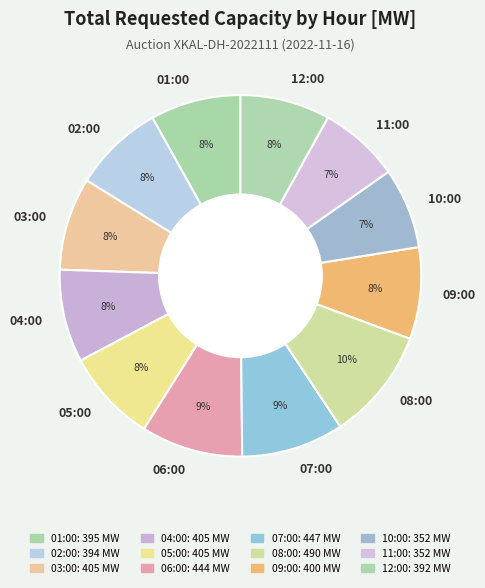

What percentage is the 12:00 slice, to the nearest percent?

8%